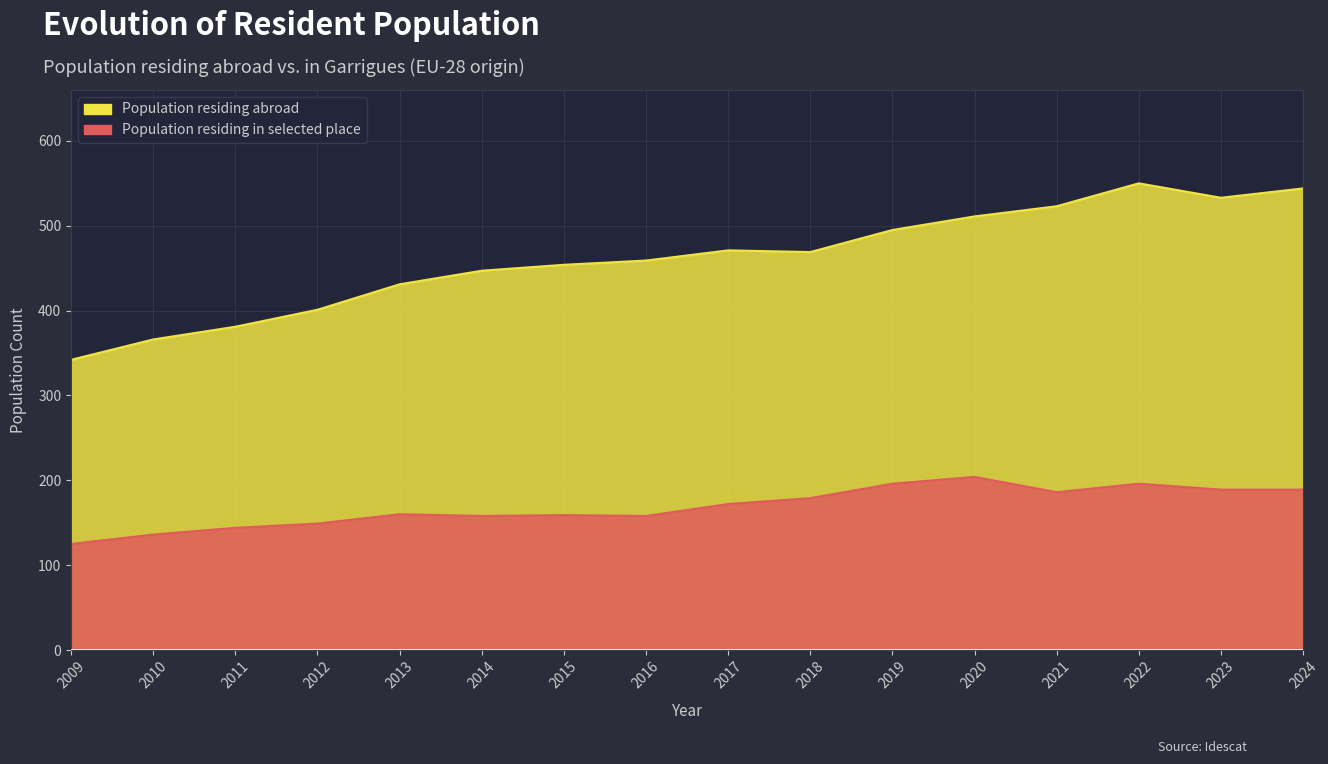

Rank the series at 2022 from highest to lowest value.

Population residing abroad, Population residing in selected place